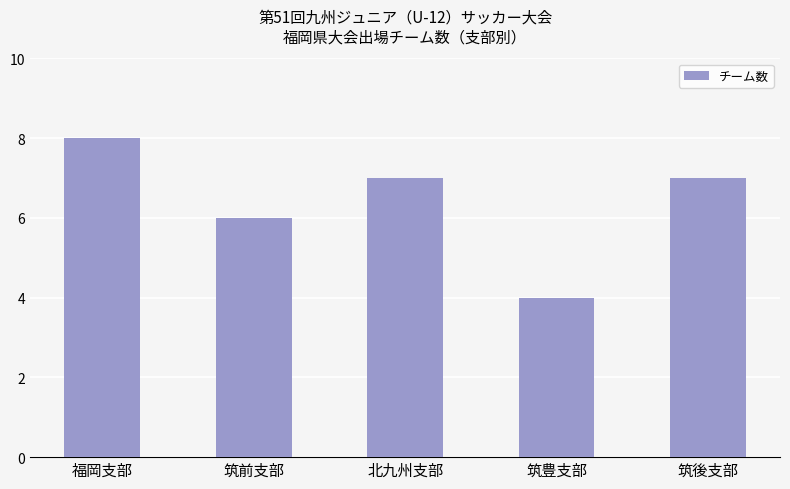

What is the change in value from 福岡支部 to 筑豊支部?

-4